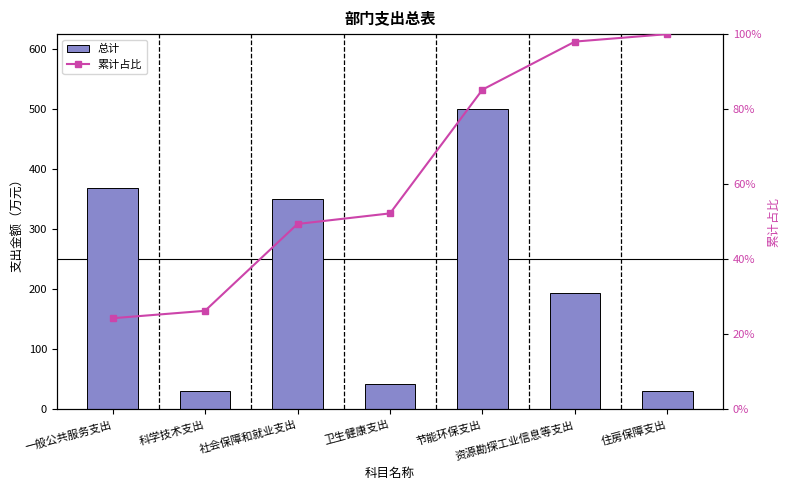

Are the bars grouped side by side (vs. stacked)?

Yes